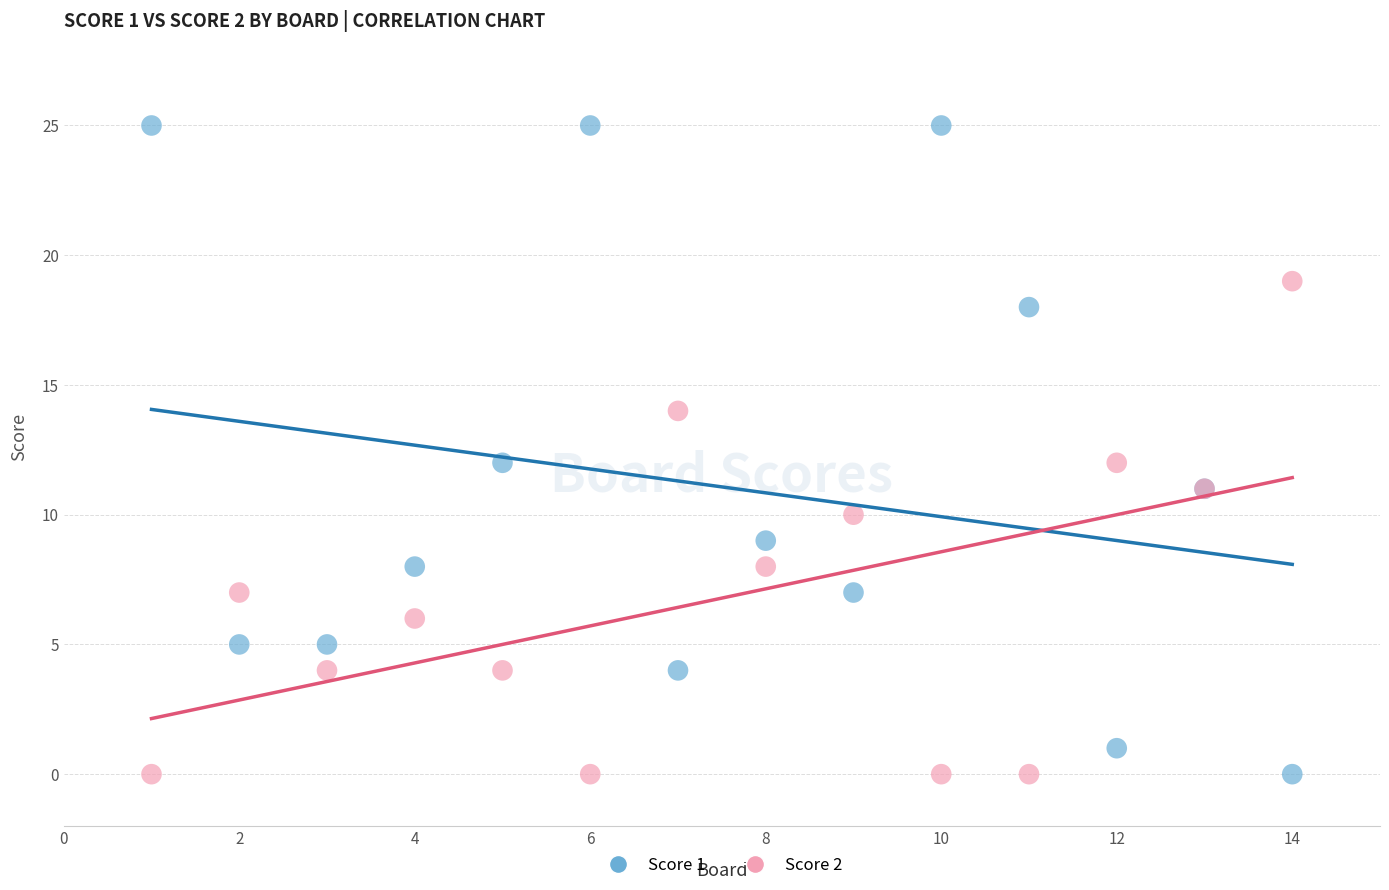

Which series contains the highest Y value?

Score 1